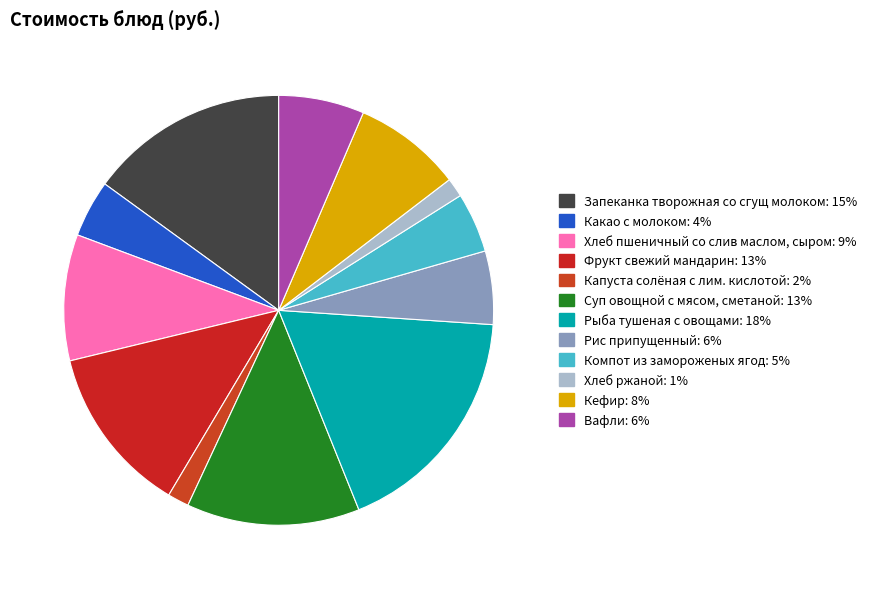

Does Вафли represent more than half of the total?

No